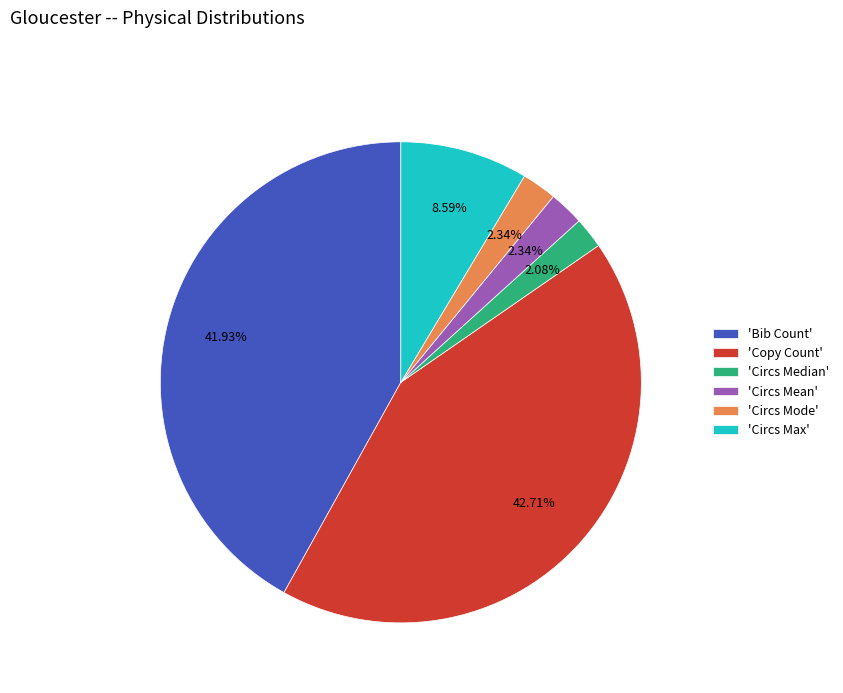

Combined, do 'Circs Median' and 'Copy Count' account for over 50%?

No